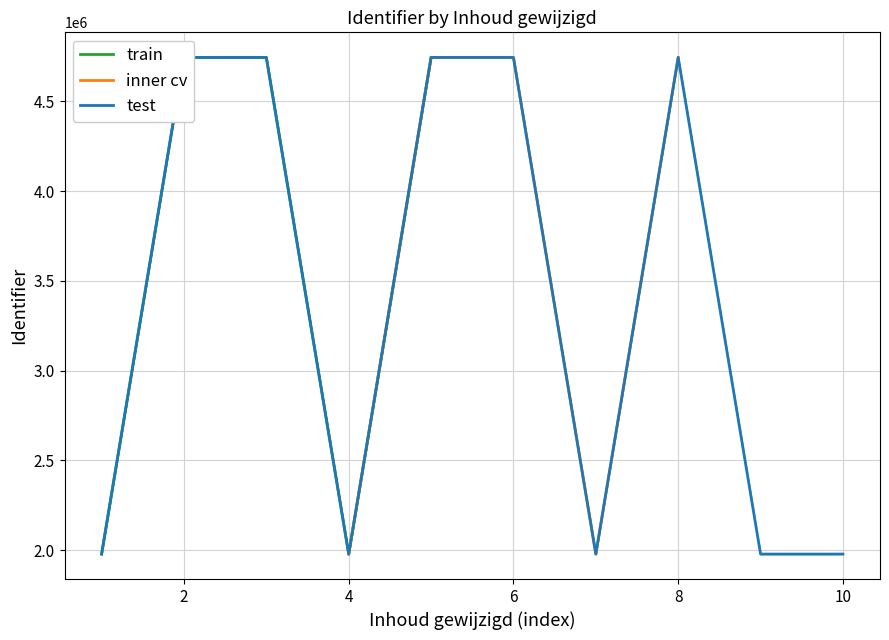

What is the difference between the maximum and minimum values?

2766843